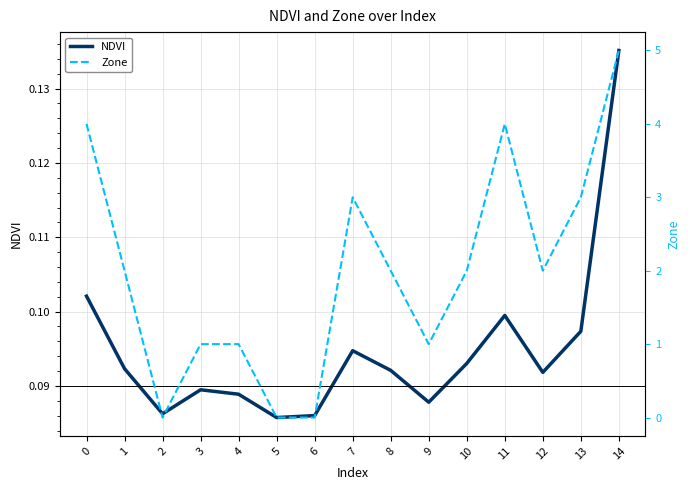

At which category is the sum across all series the highest?

14